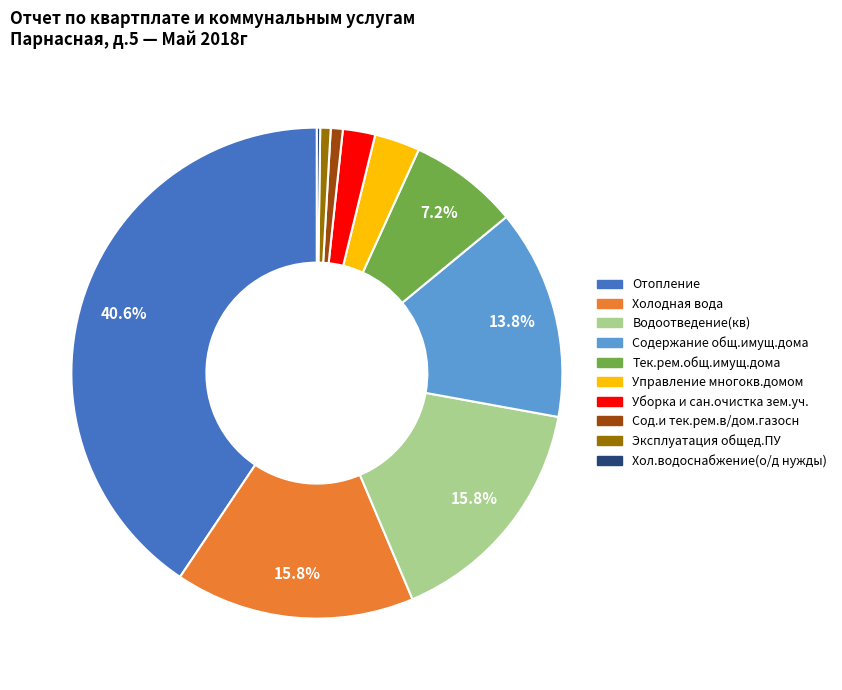

What is the largest slice in the pie chart?

Отопление